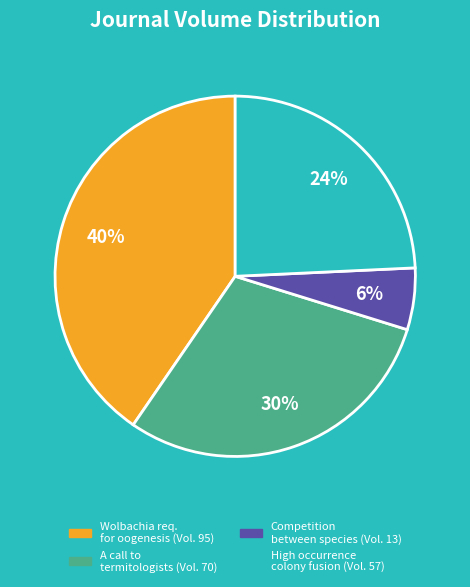

To the nearest percent, what is the average slice percentage?

25%